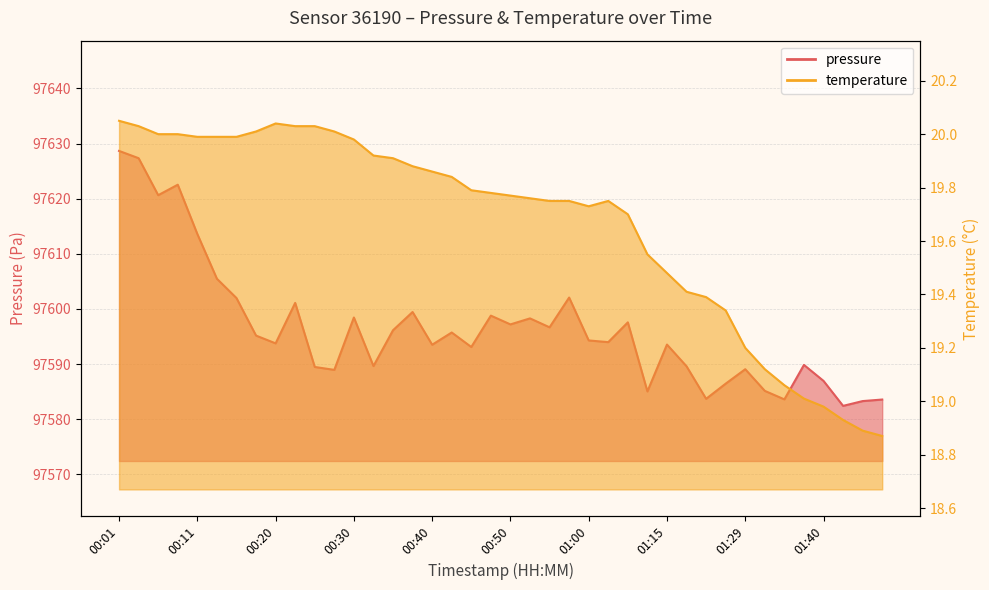

What is the spread (max minus min) of values at 01:47?

97564.7